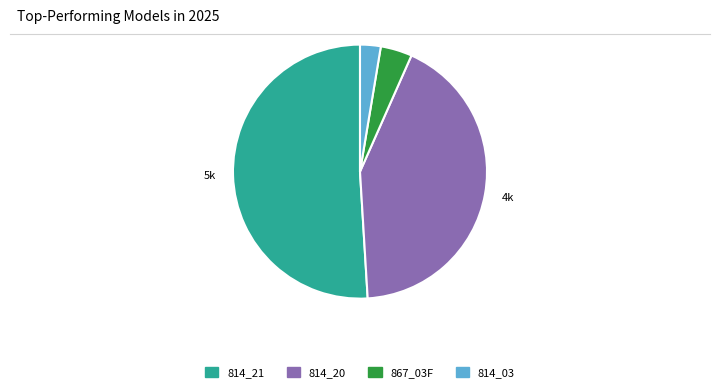

Is there a majority slice in this chart?

Yes